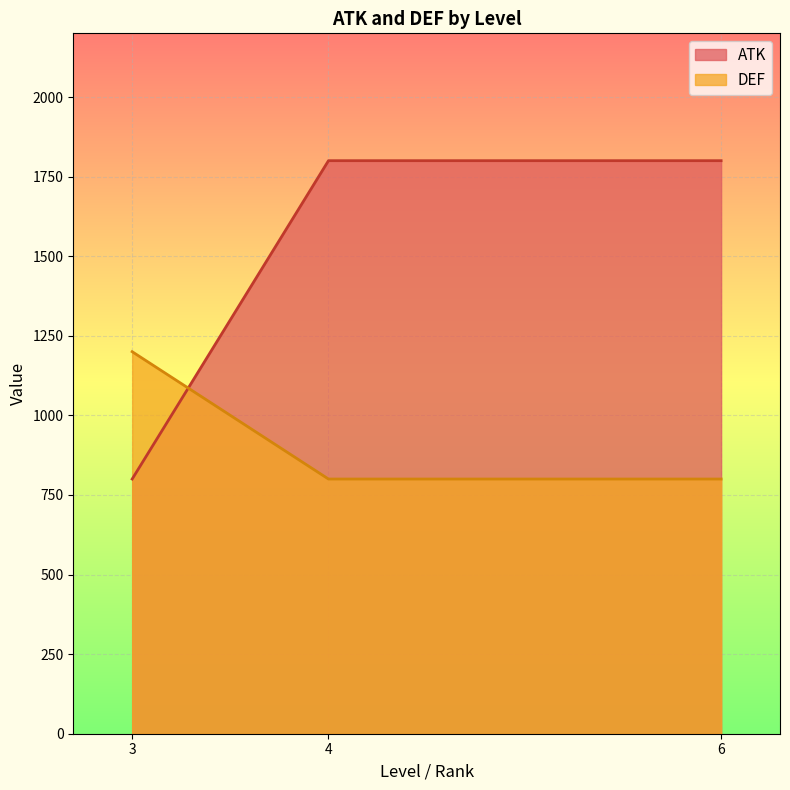

How many intersections are there between DEF and ATK?

1